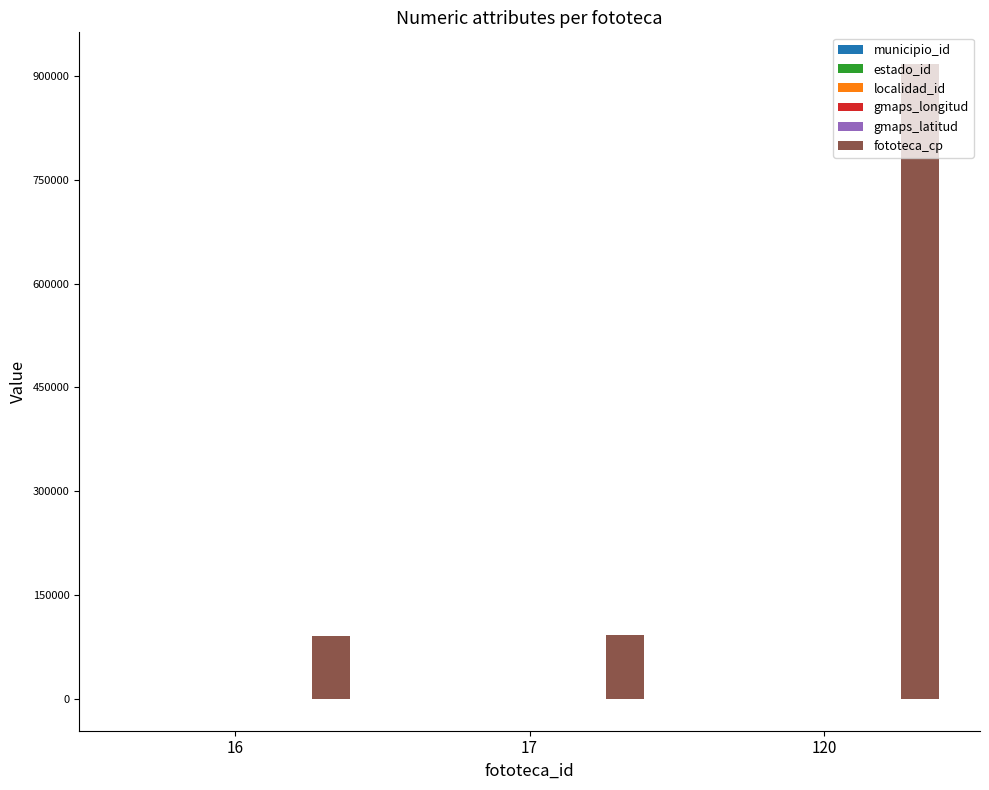

Which series has the largest total across all categories?

fototeca_cp